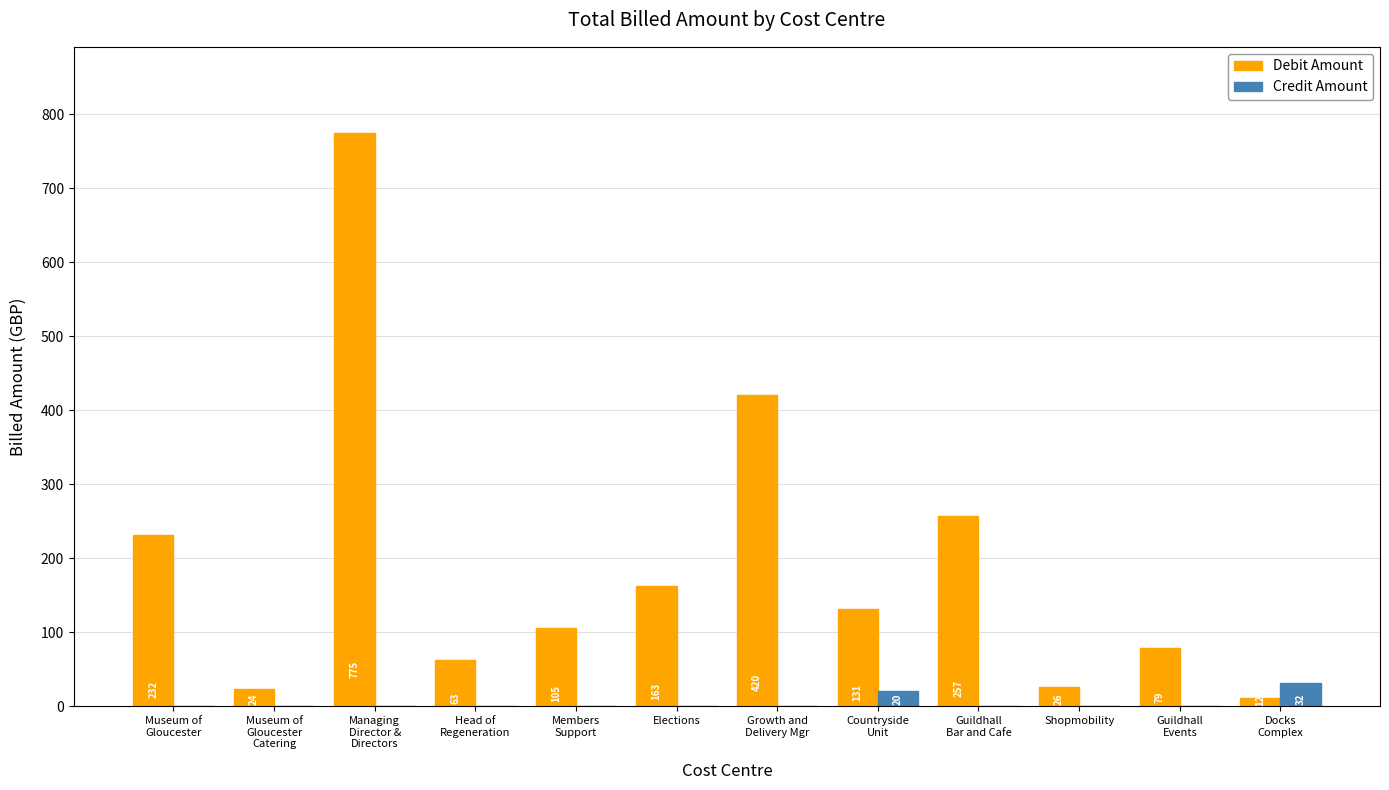

What are all the series names shown in the legend?

Debit Amount, Credit Amount